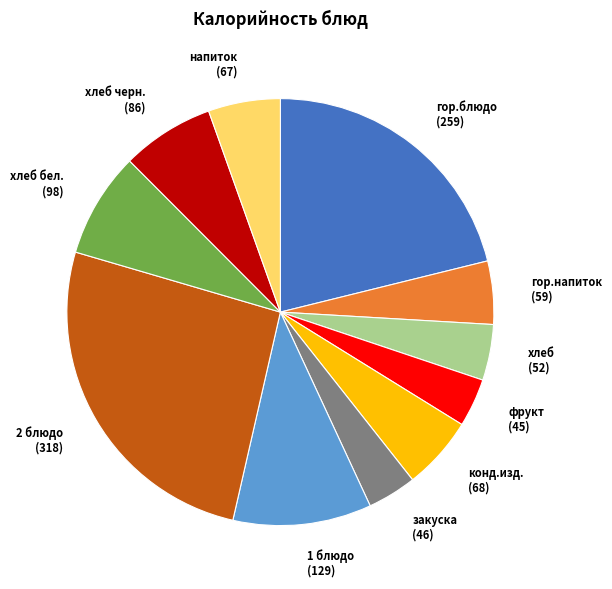

Which category has the biggest portion of the pie?

2 блюдо